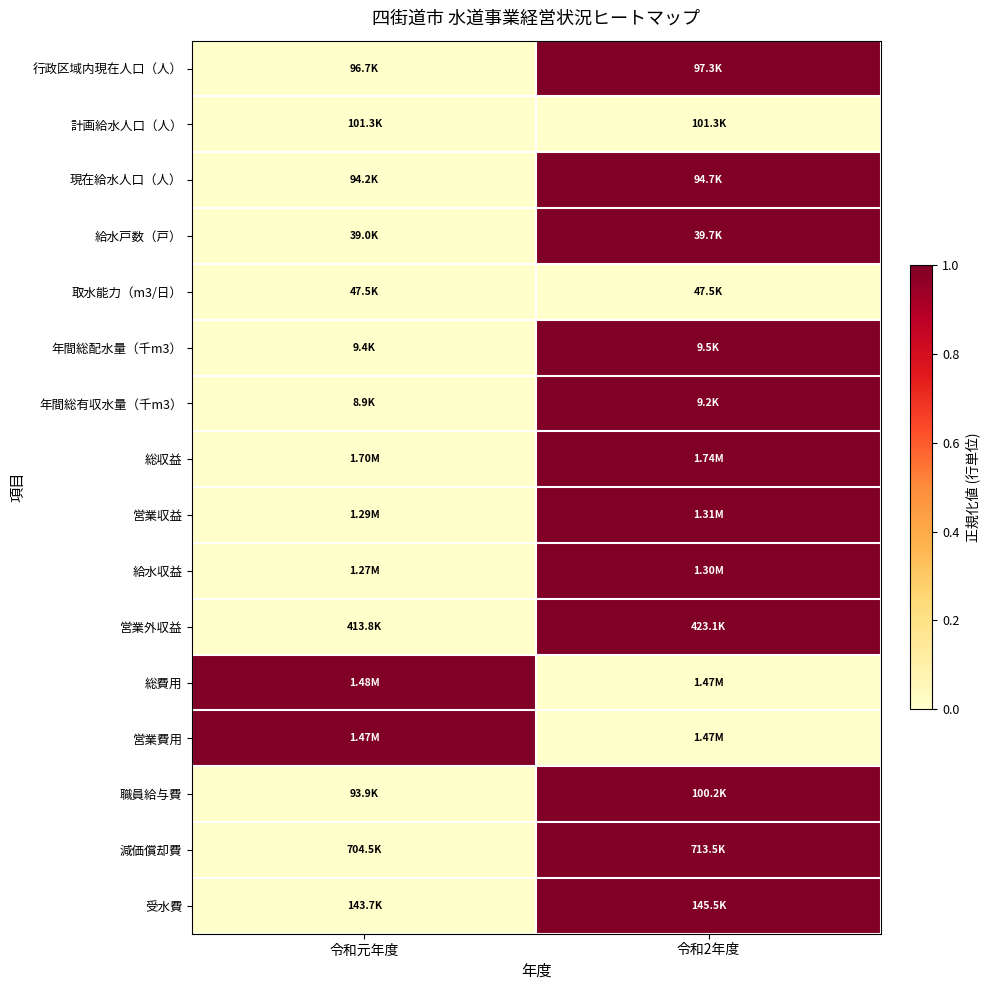

Reading left to right, what are all the values shown in this chart?

行政区域内現在人口（人）: 令和元年度=0	令和2年度=1
計画給水人口（人）: 令和元年度=0	令和2年度=0
現在給水人口（人）: 令和元年度=0	令和2年度=1
給水戸数（戸）: 令和元年度=0	令和2年度=1
取水能力（m3/日）: 令和元年度=0	令和2年度=0
年間総配水量（千m3）: 令和元年度=0	令和2年度=1
年間総有収水量（千m3）: 令和元年度=0	令和2年度=1
総収益: 令和元年度=0	令和2年度=1
営業収益: 令和元年度=0	令和2年度=1
給水収益: 令和元年度=0	令和2年度=1
営業外収益: 令和元年度=0	令和2年度=1
総費用: 令和元年度=1	令和2年度=0
営業費用: 令和元年度=1	令和2年度=0
職員給与費: 令和元年度=0	令和2年度=1
減価償却費: 令和元年度=0	令和2年度=1
受水費: 令和元年度=0	令和2年度=1